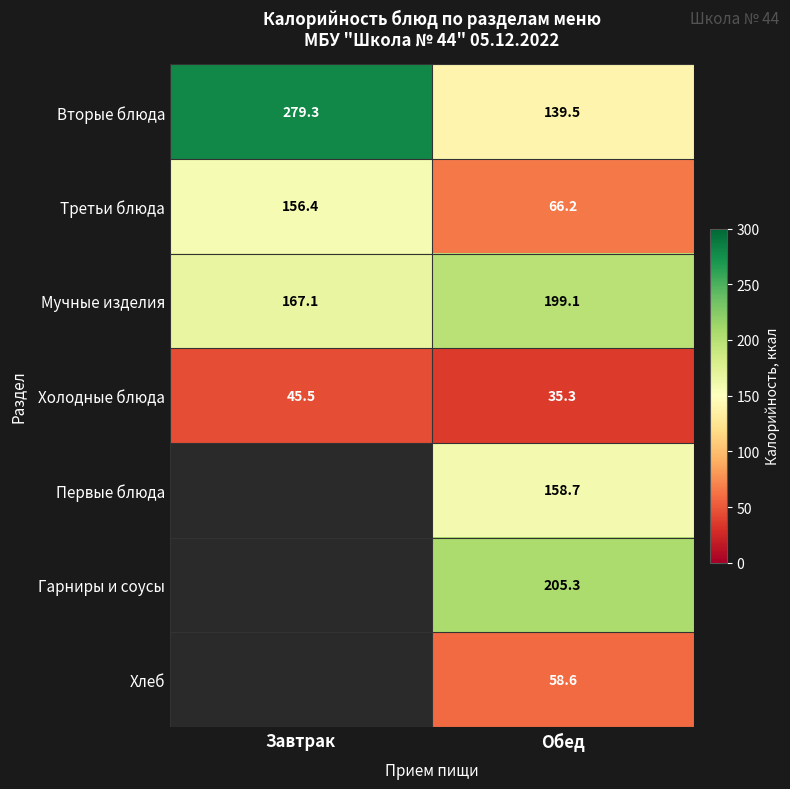

What is the spread (max minus min) of values at Обед?

170.0